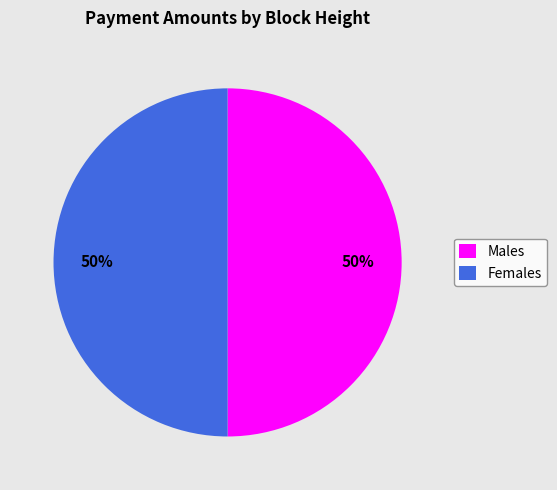

To the nearest percent, what portion does Females represent?

50%